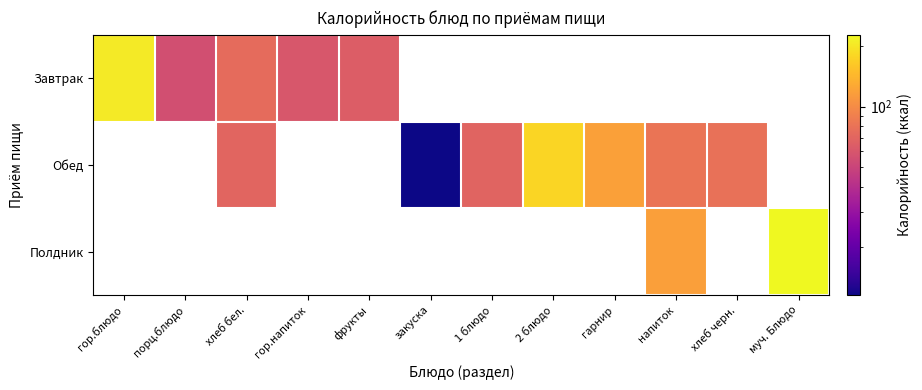

At which category does the chart reach its minimum across all series?

закуска